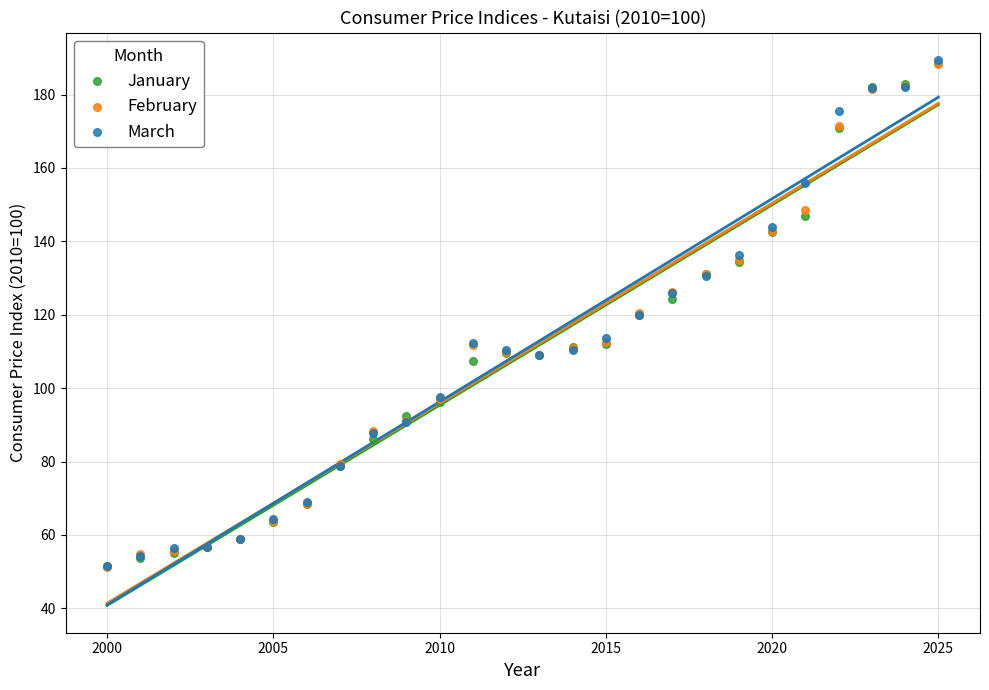

What are all the series names shown in the legend?

January, February, March